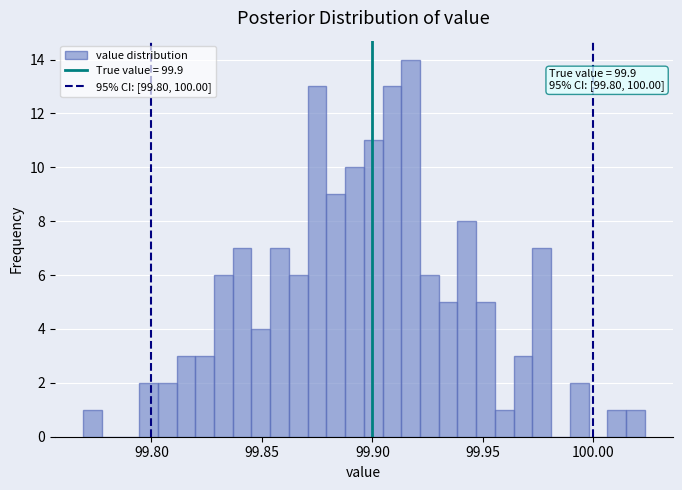

Read against the x-axis, roughly where is the centre of the tallest bar?

99.915